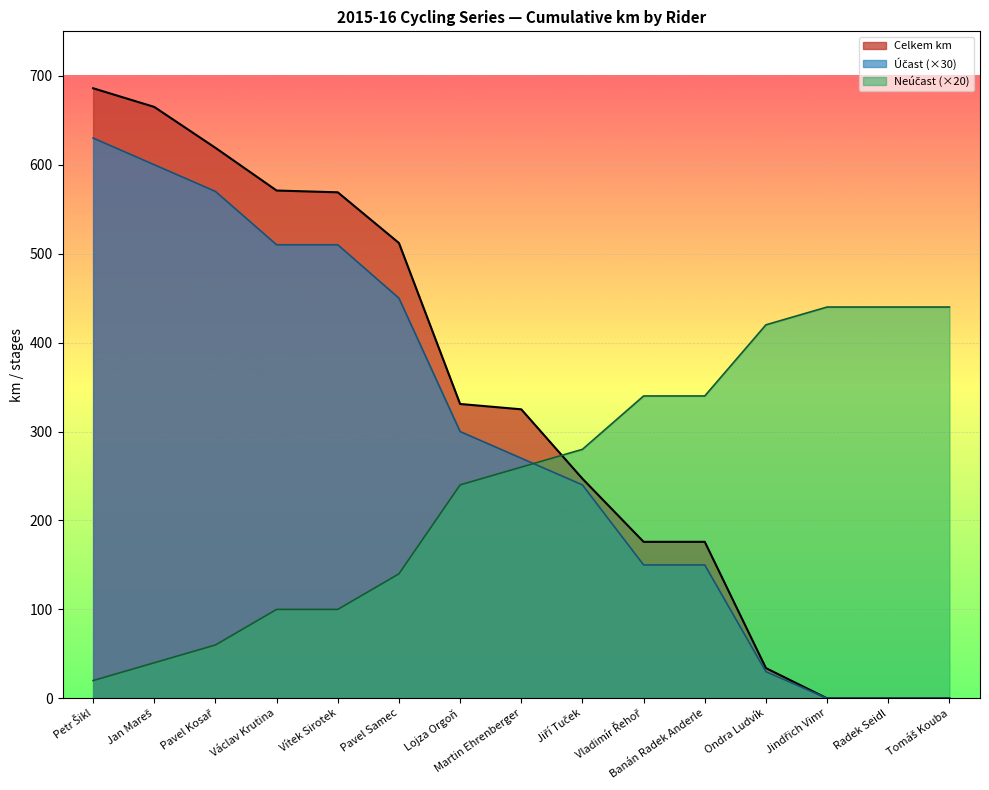

Which series has the widest spread of values?

Celkem km